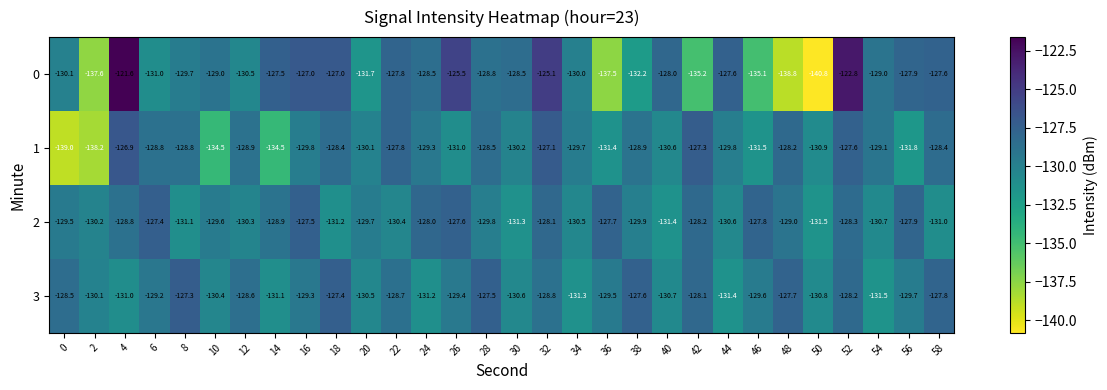

At which category is the sum across all series the highest?

52